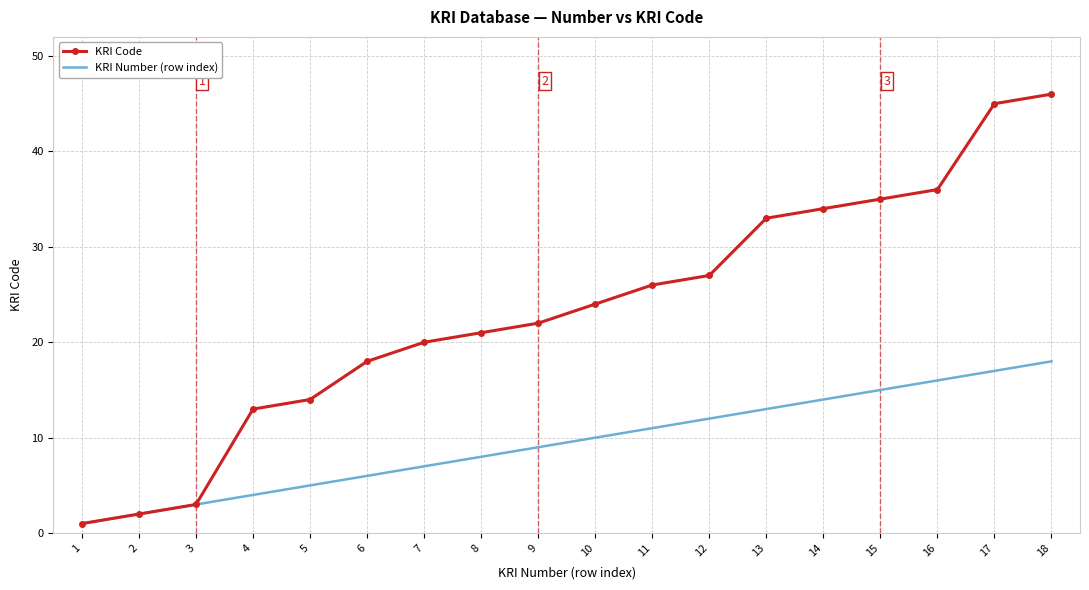

Is it true that KRI Number (row index) equals 20 at 14?

False